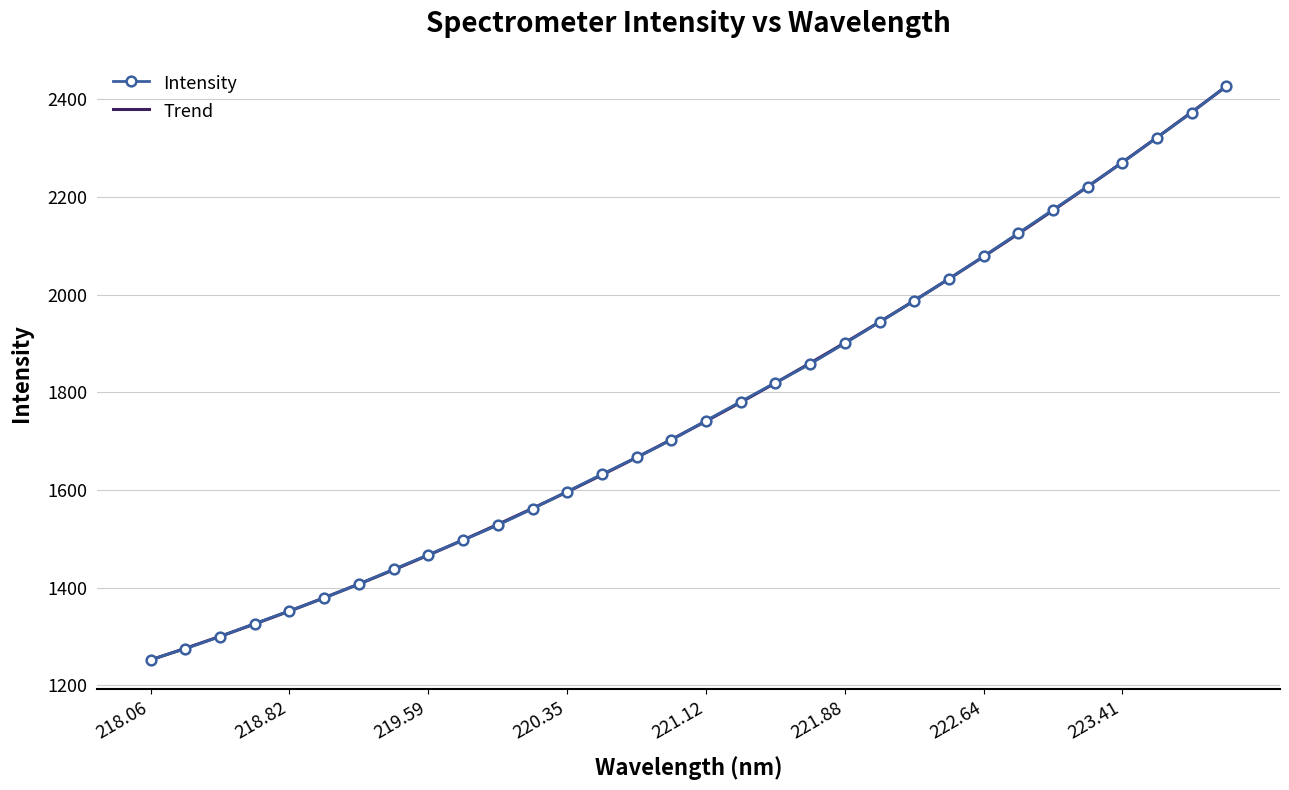

Is it true that Intensity equals 534.9 at 218.06?

False